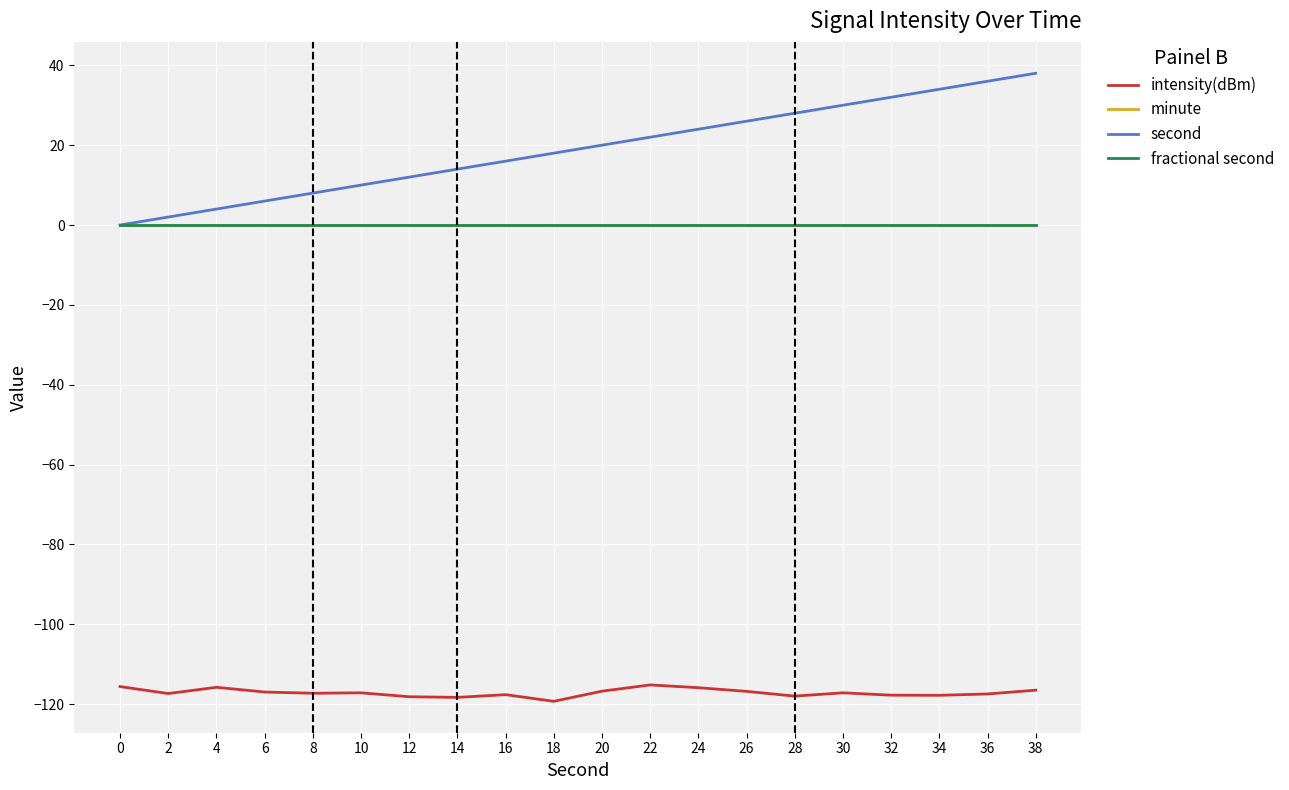

List the series in order of their peak value, lowest first.

intensity(dBm), minute, fractional second, second